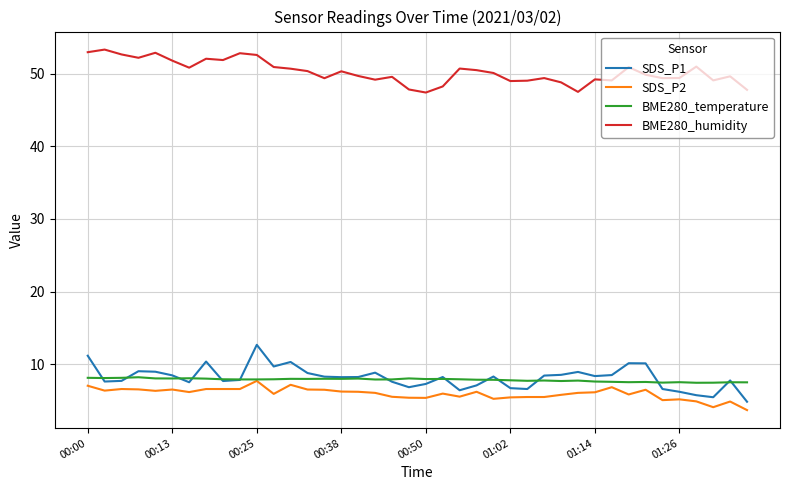

Does the chart have visible grid lines?

Yes